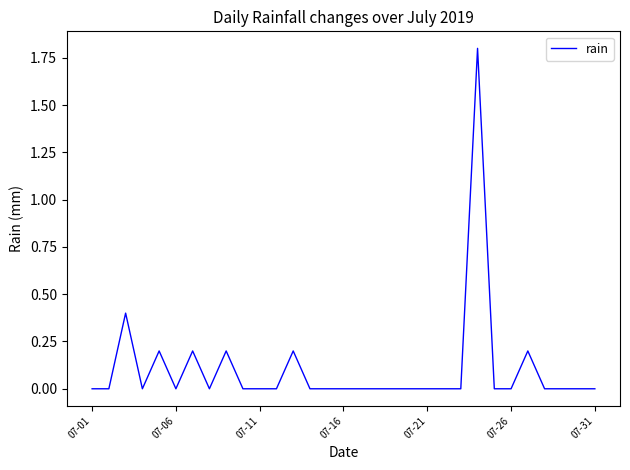

What is the greatest value displayed?

1.8